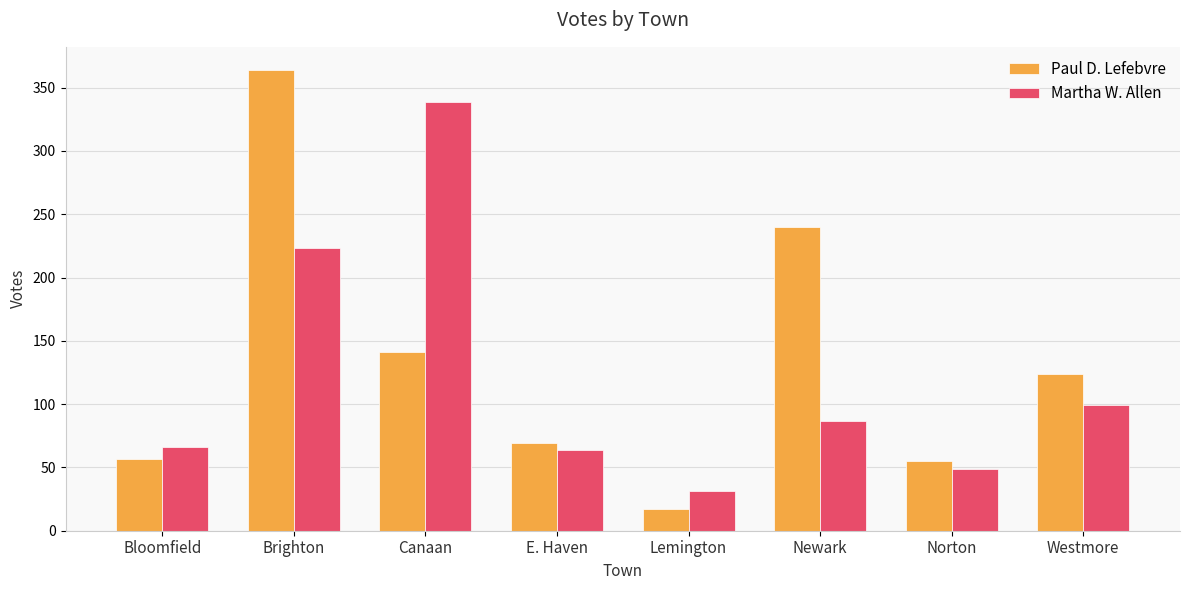

Reading left to right, list all the values displayed in this chart.

Paul D. Lefebvre: 57	364	141	69	17	240	55	124
Martha W. Allen: 66	223	339	64	31	87	49	99